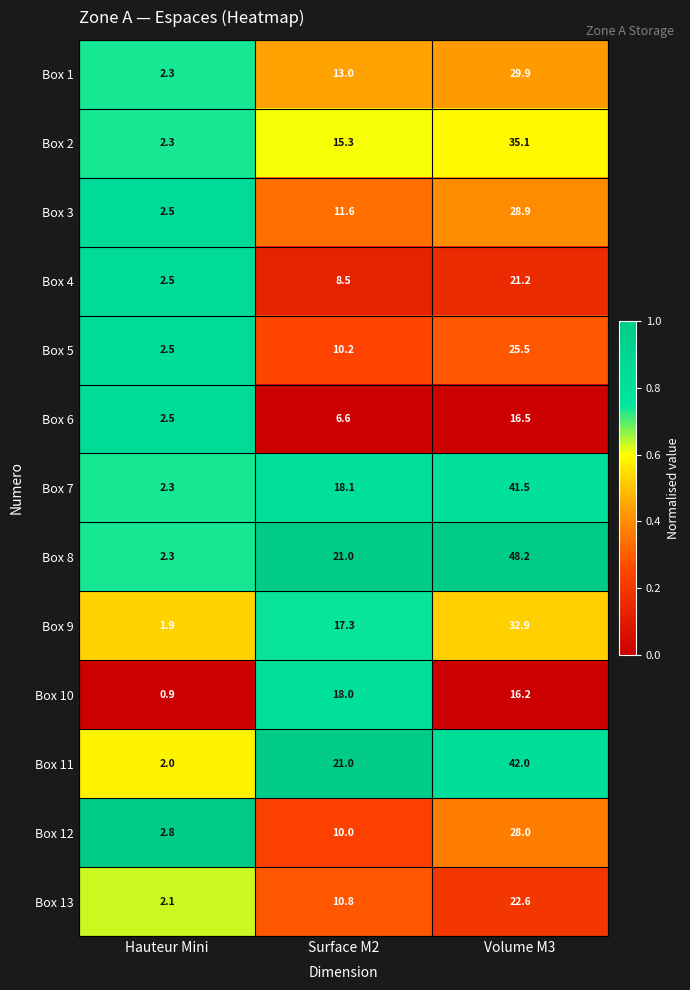

Rank the series by their maximum value, from lowest to highest.

Box 6, Box 10, Box 4, Box 13, Box 5, Box 12, Box 3, Box 1, Box 9, Box 2, Box 7, Box 11, Box 8